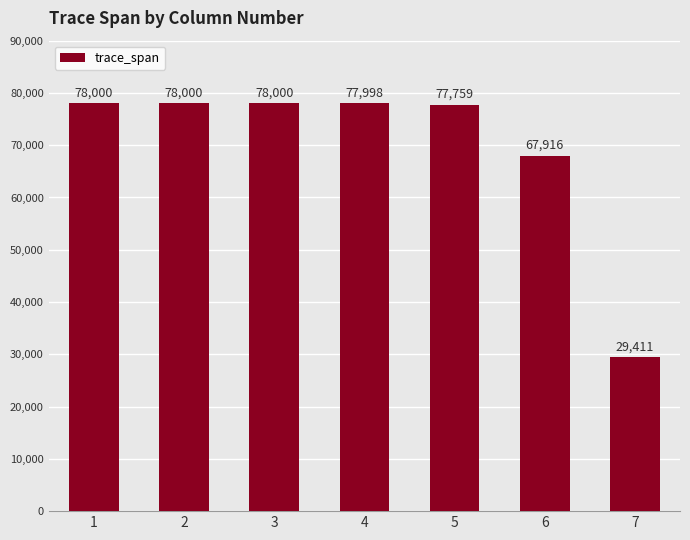

What is the minimum value shown in the chart?

29411